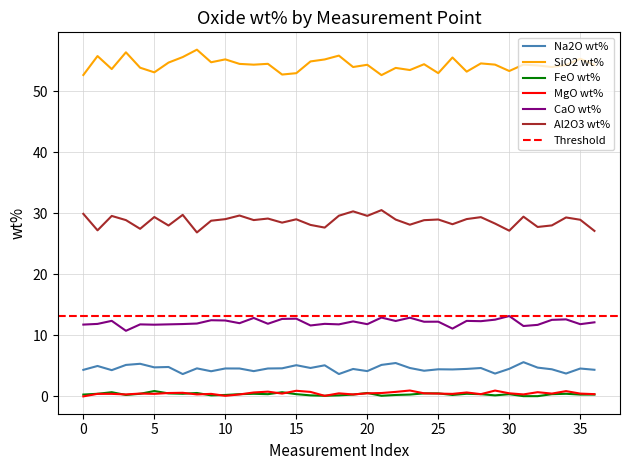

What is the total value across all series at 22?

101.6